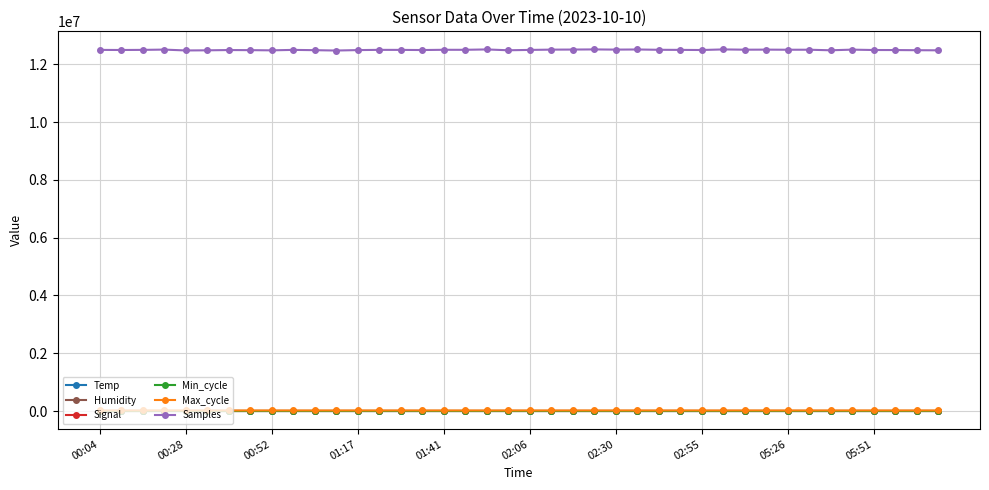

Which series has the largest range (max minus min)?

Samples